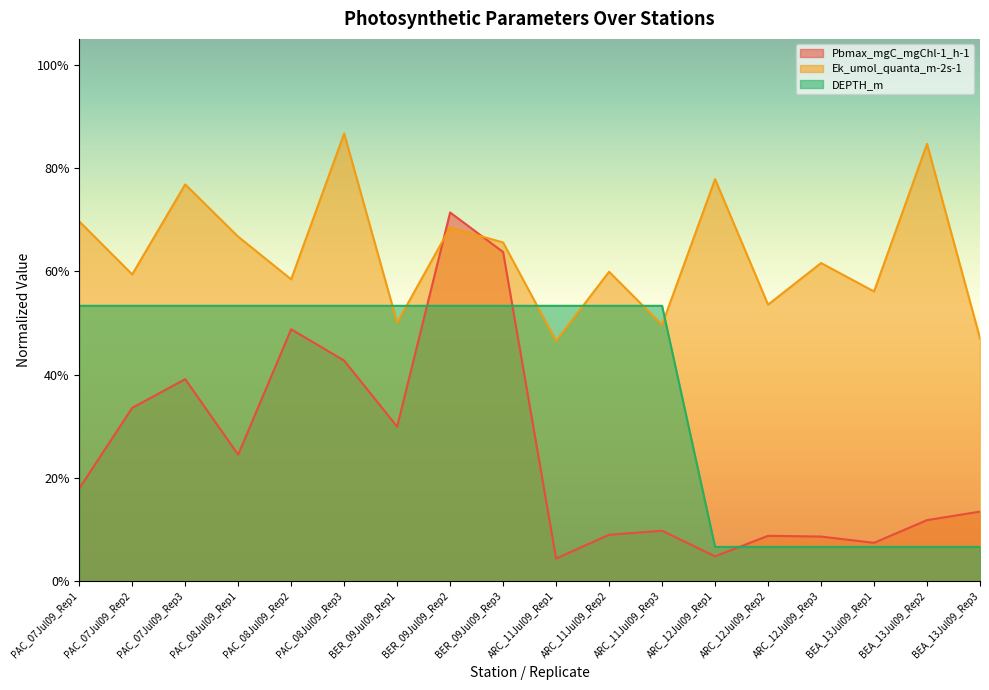

At which category is the sum across all series the highest?

BER_09Jul09_Rep2